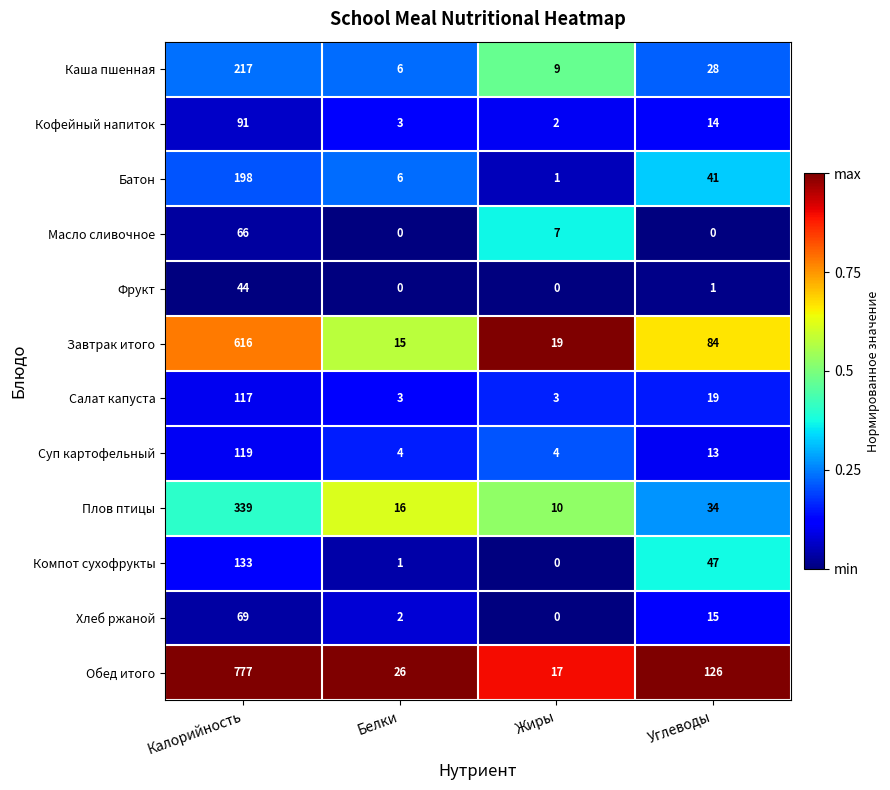

What is the difference between the maximum and minimum values in the Каша пшенная series?

211